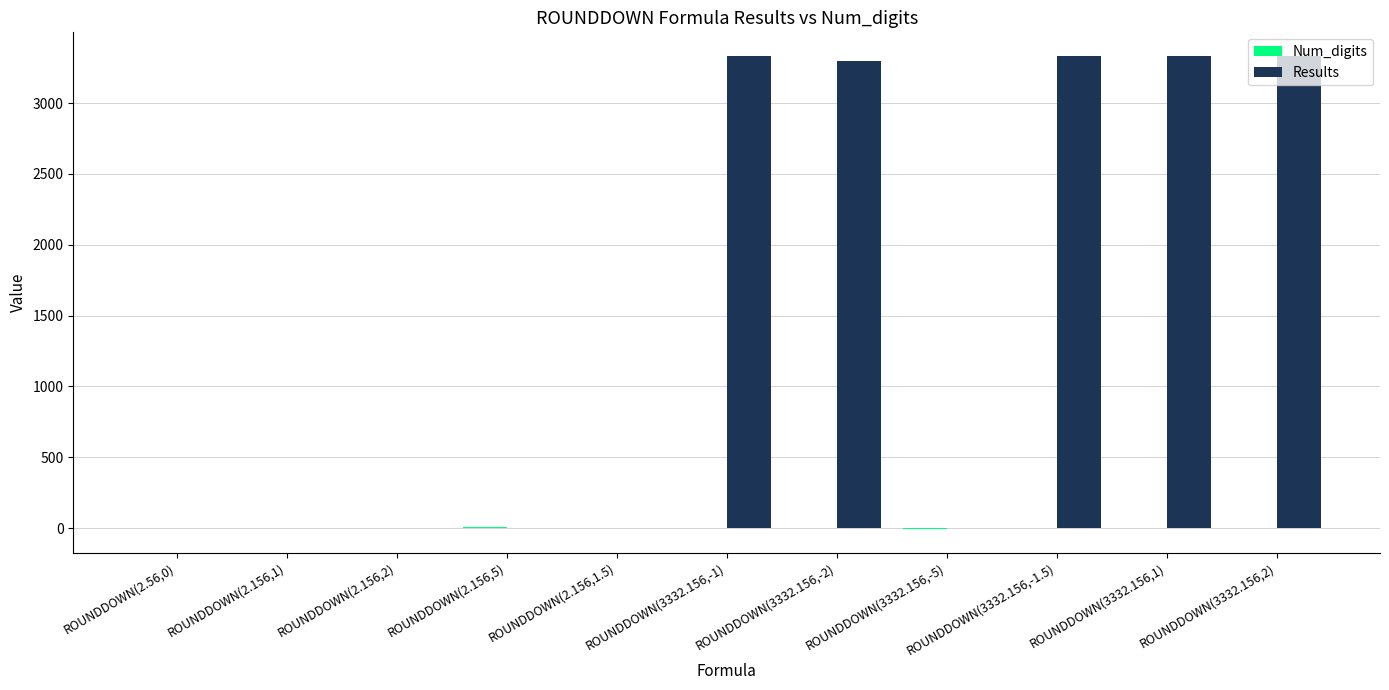

Which series has the largest total across all categories?

Results